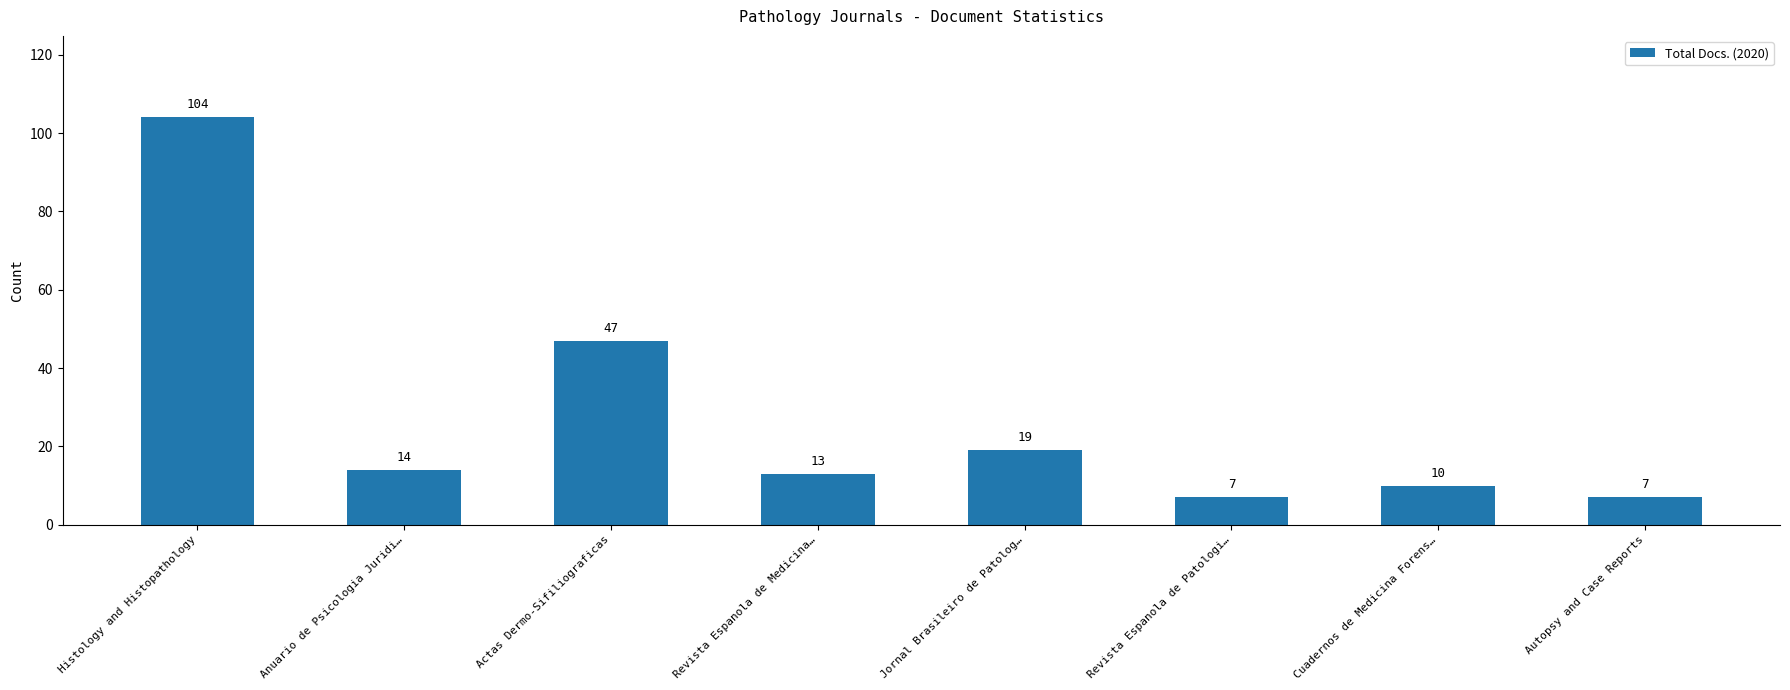

Which has a higher value, Actas Dermo-Sifiliograficas or Revista Espanola de Medicina…?

Actas Dermo-Sifiliograficas